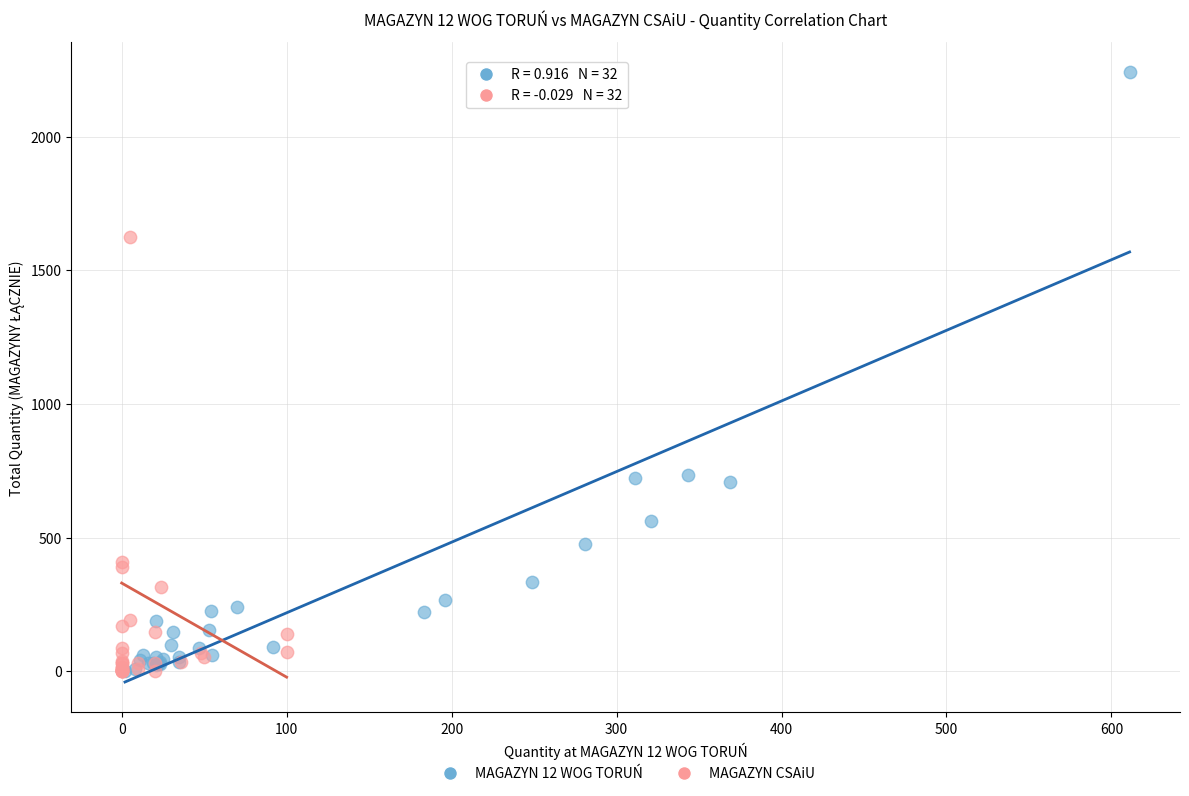

Which series reaches the maximum Y coordinate?

MAGAZYN 12 WOG TORUŃ